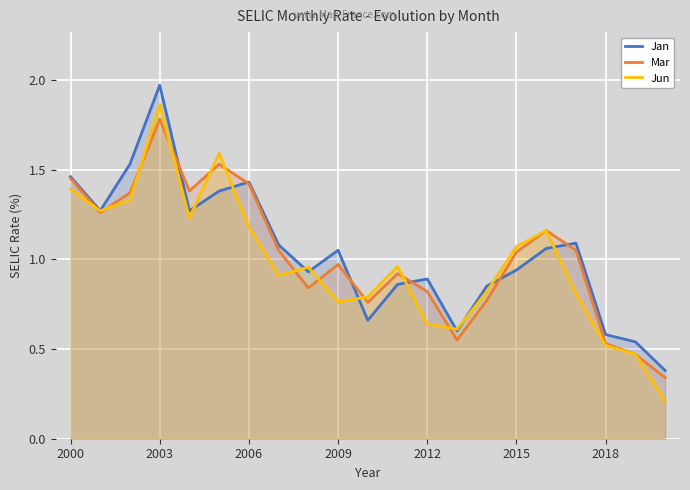

At which label does Jan first exceed 1?

2000